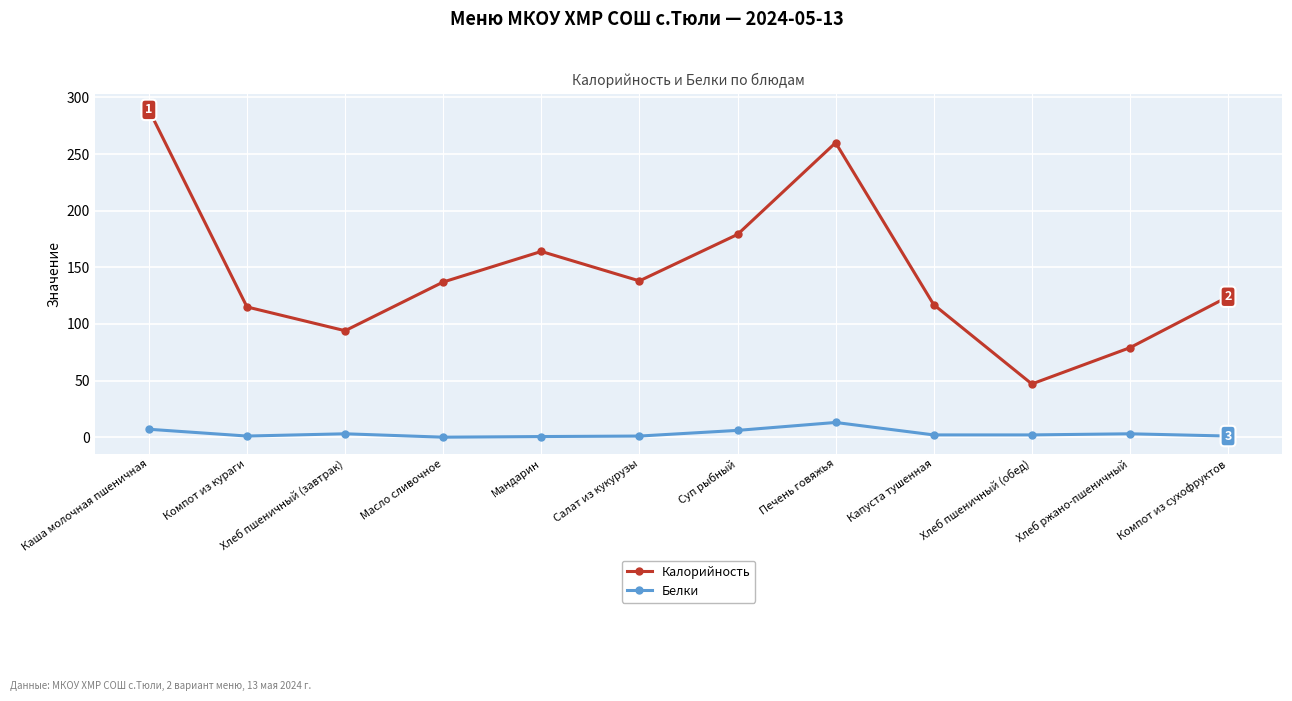

The Калорийность series shows 289.0 at Каша молочная пшеничная. True or false?

True